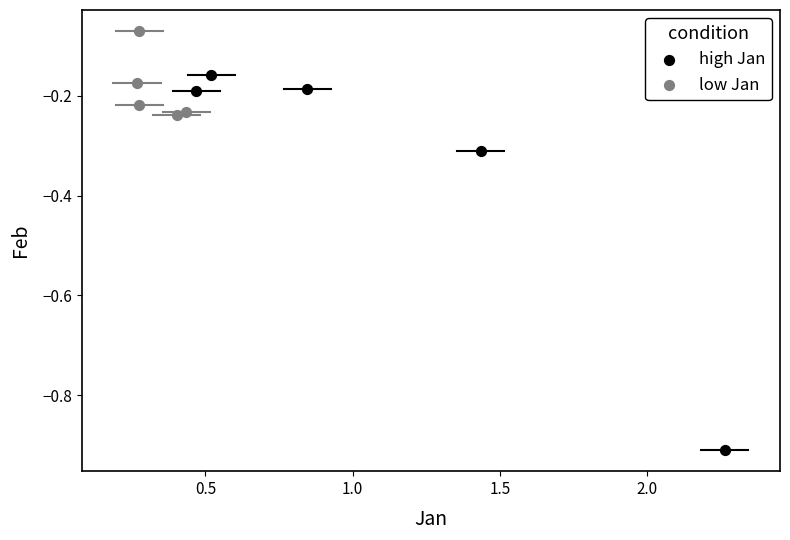

What are all the series names shown in the legend?

high Jan, low Jan